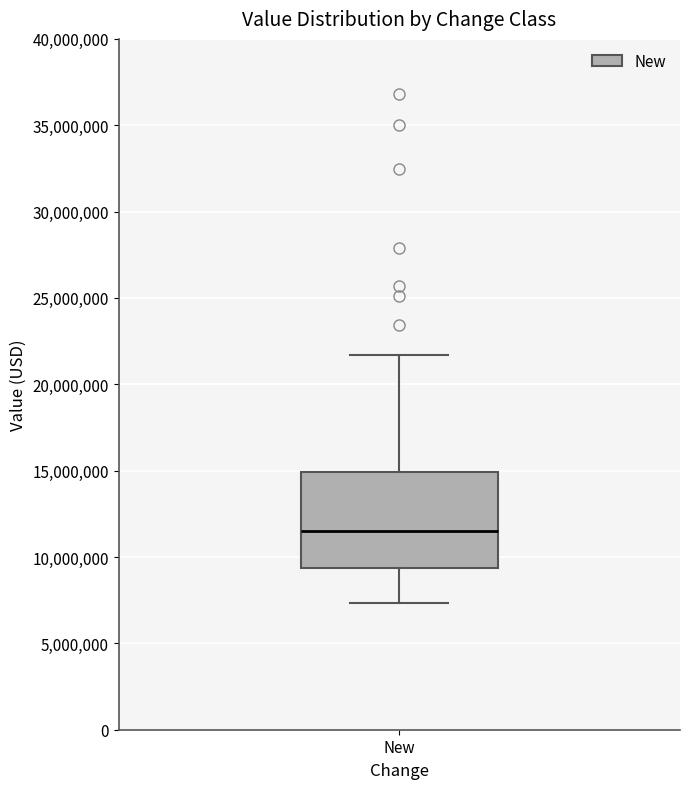

Where is the upper edge of the box for New on the y-axis? The values are not printed on the chart, so give them approximately, as read against the axis.

15000000